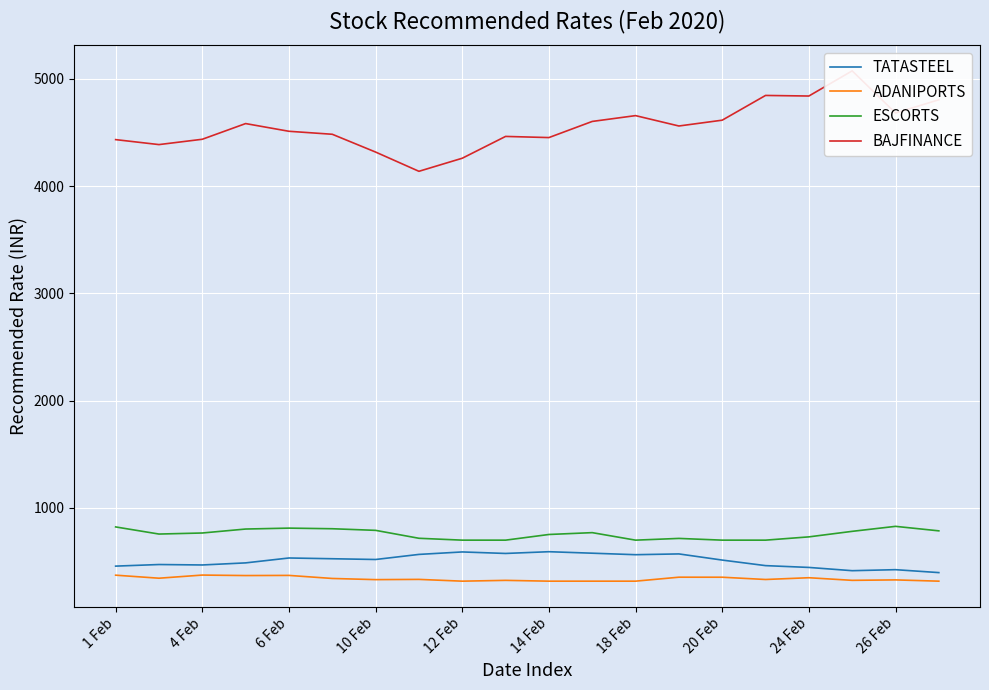

What is the minimum value for TATASTEEL?

396.1